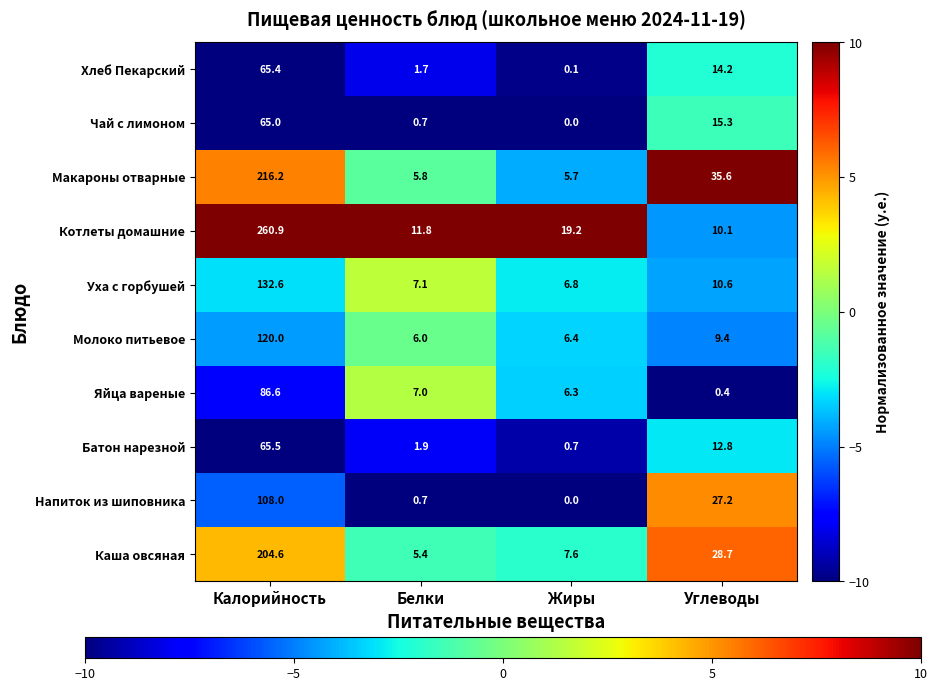

How many series are shown in this chart?

10